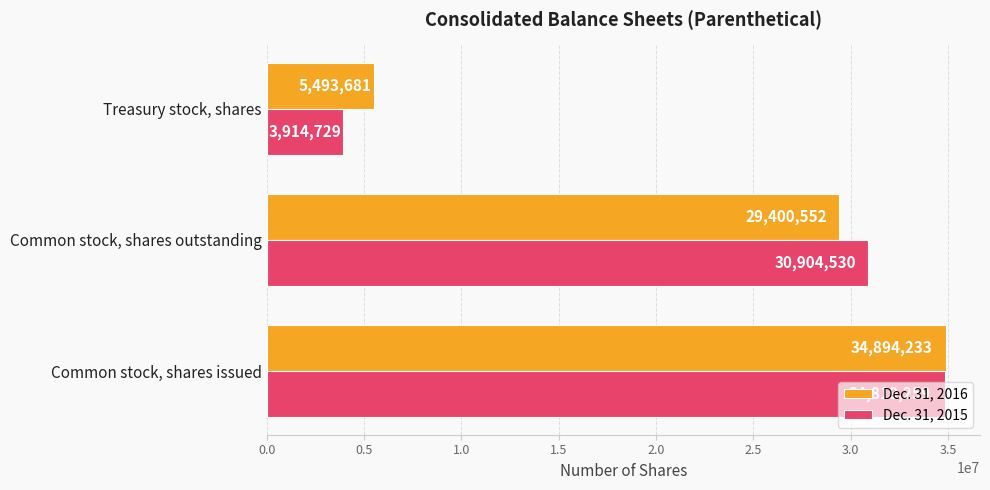

Which series changed the most between Common stock, shares issued and Common stock, shares outstanding?

Dec. 31, 2016